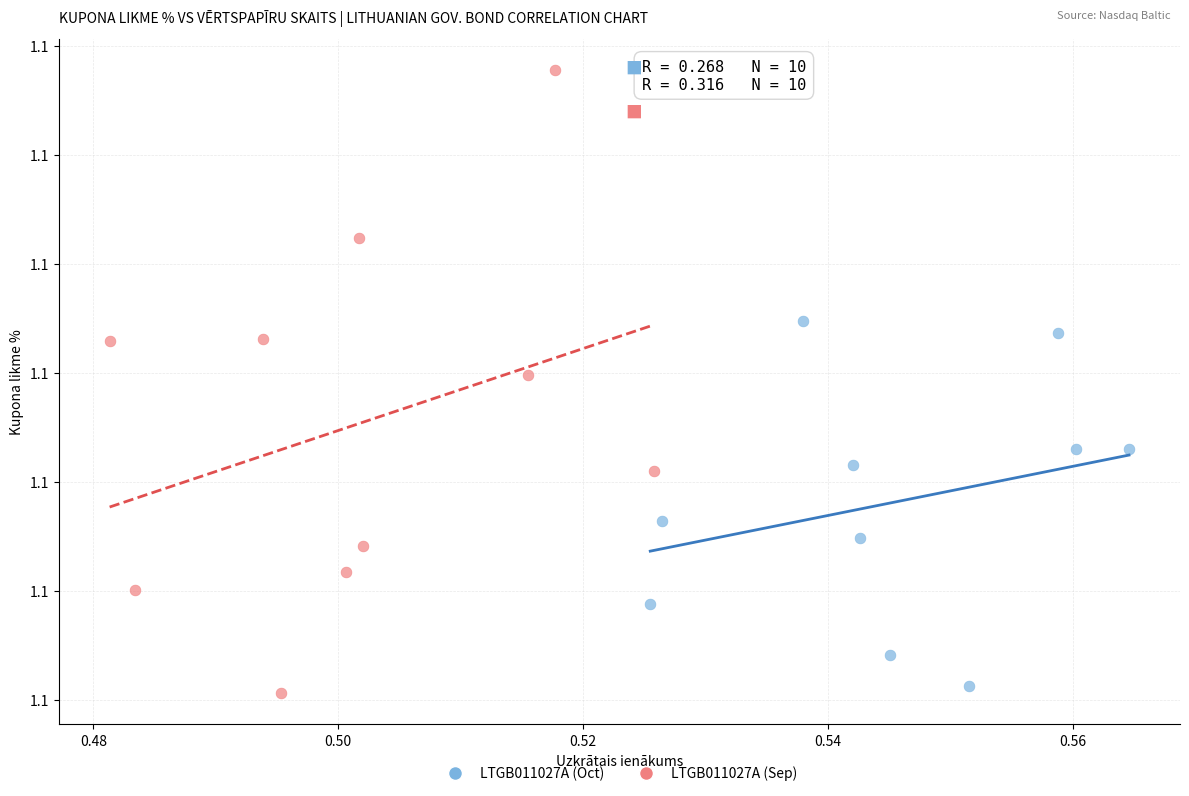

What are all the series names shown in the legend?

LTGB011027A (Oct), LTGB011027A (Sep)